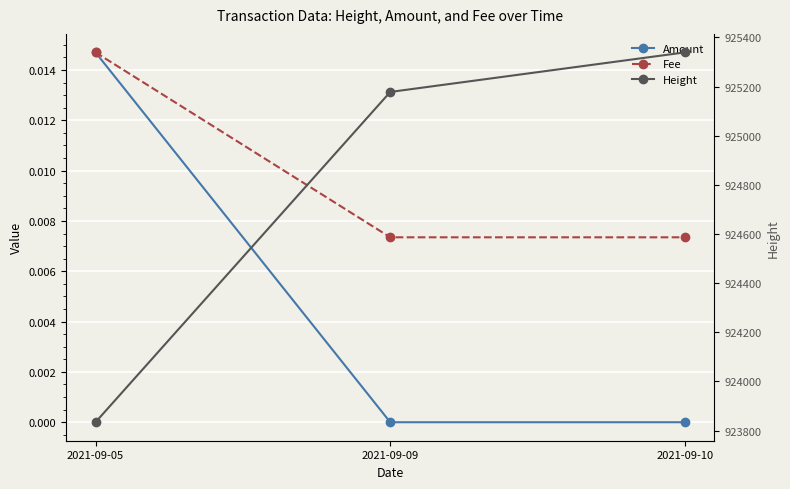

Reading left to right, list all the values displayed in this chart.

Amount: 2021-09-05=0.0	2021-09-09=0.0	2021-09-10=0.0
Fee: 2021-09-05=0.0	2021-09-09=0.0	2021-09-10=0.0
Height: 2021-09-05=923834.0	2021-09-09=925178.0	2021-09-10=925339.0